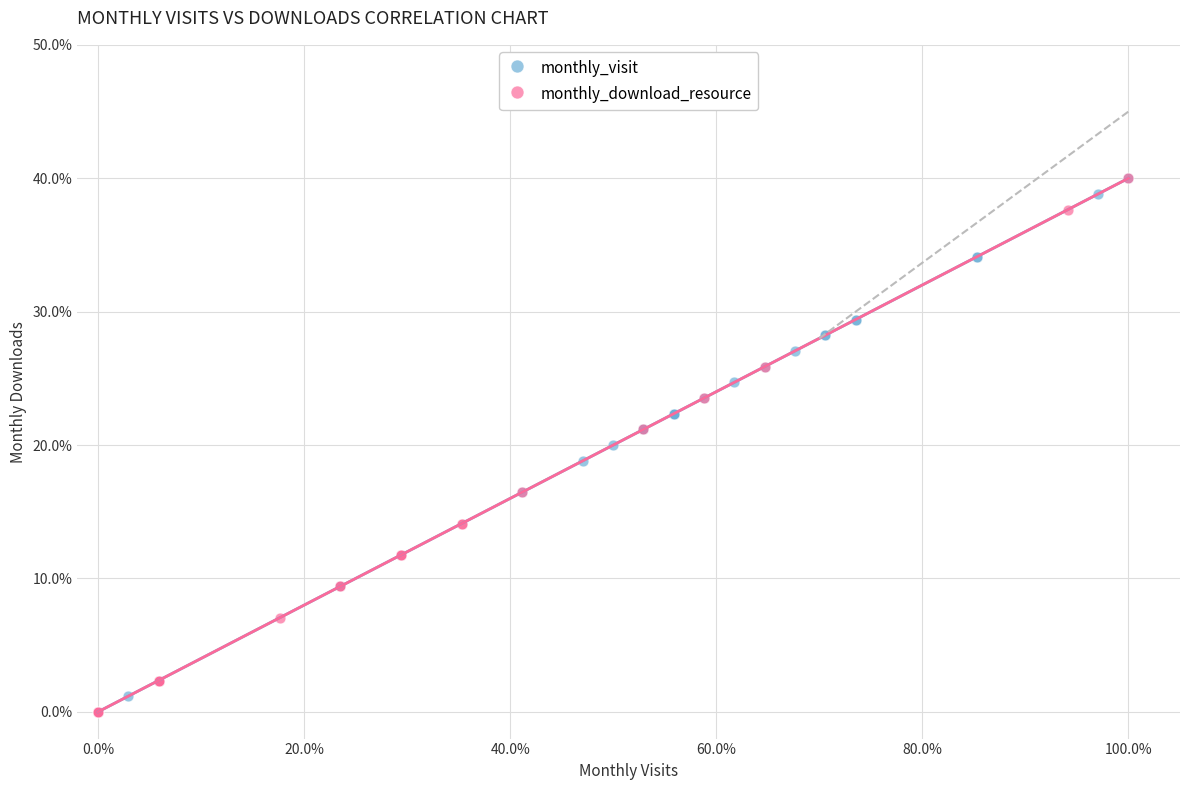

Which series reaches the minimum Y coordinate?

monthly_download_resource